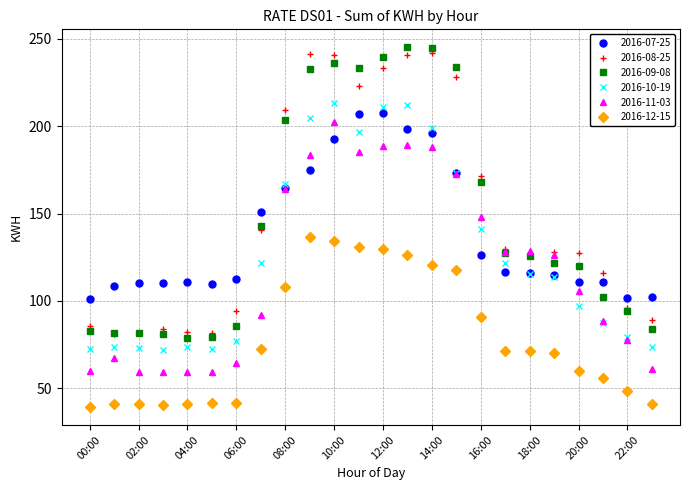

What is the value of the 2016-12-15 point at the 21st from the left?

60.0